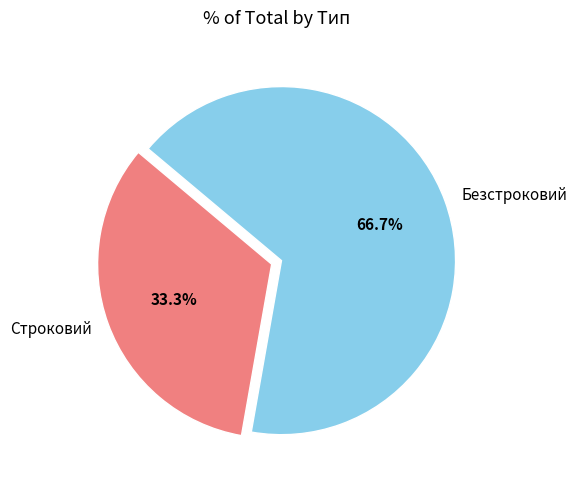

Is there any slice that represents more than half of the pie?

Yes